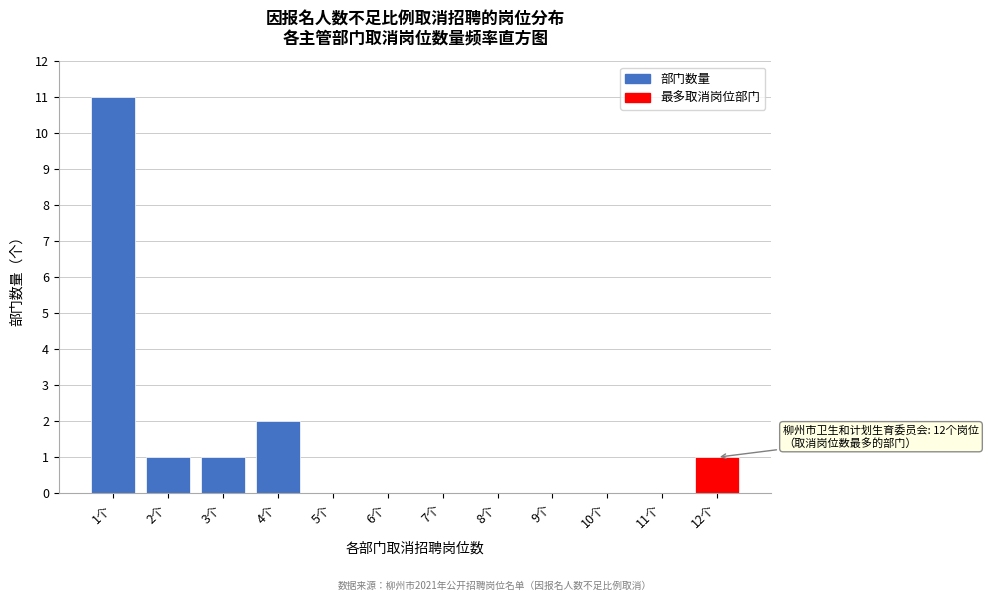

Reading left to right, list all the values displayed in this chart.

1个=11	2个=1	3个=1	4个=2	5个=0	6个=0	7个=0	8个=0	9个=0	10个=0	11个=0	12个=1